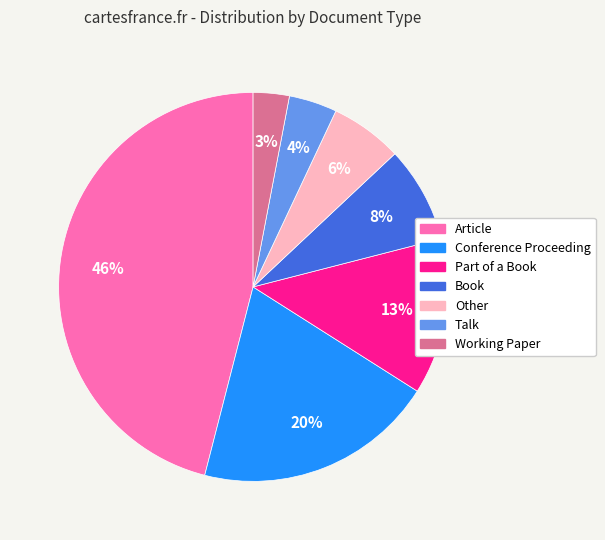

To the nearest percent, what is the average slice percentage?

14%